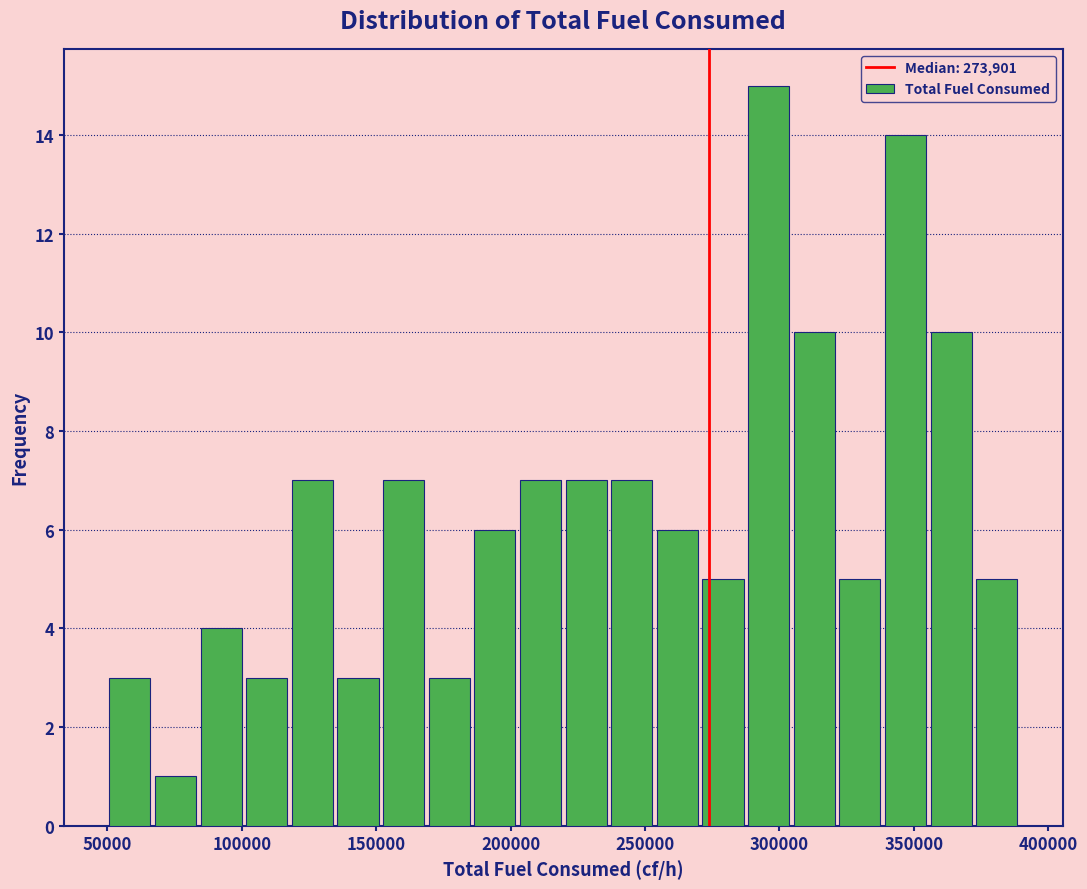

Read against the x-axis, roughly where is the centre of the tallest bar?

295000